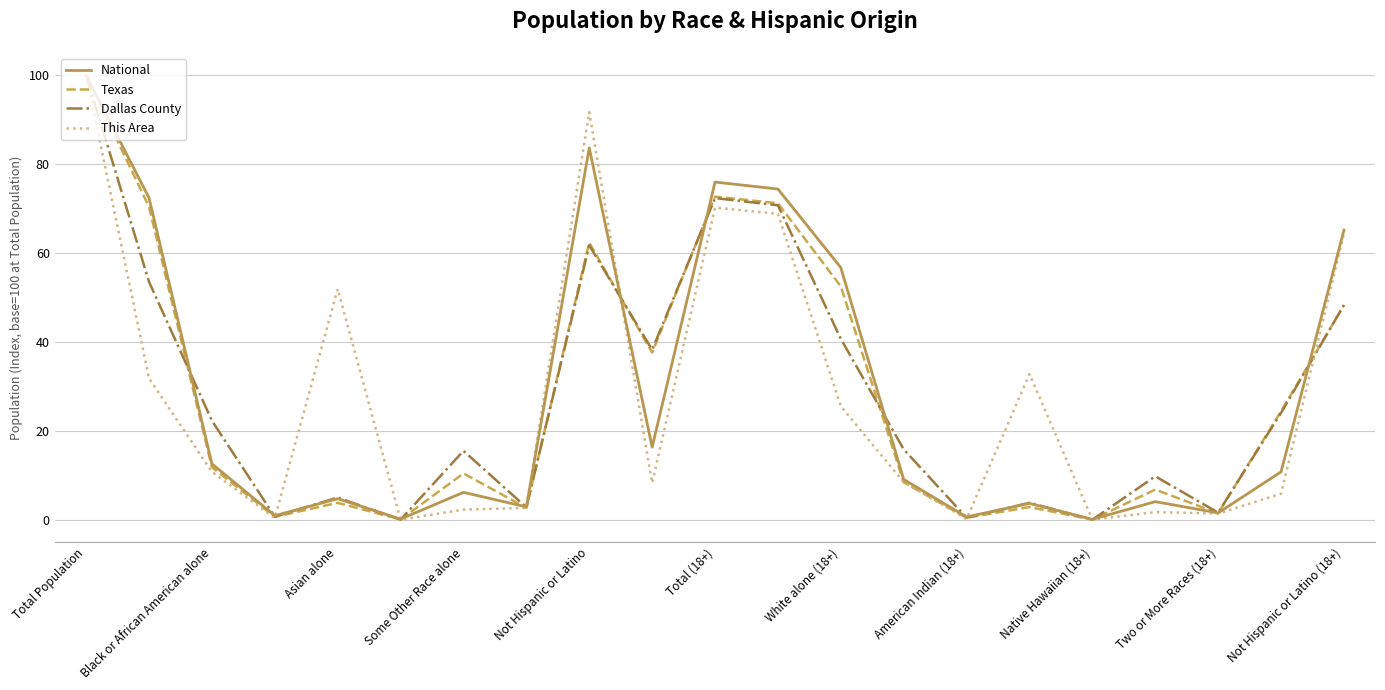

What are all the series names shown in the legend?

National, Texas, Dallas County, This Area